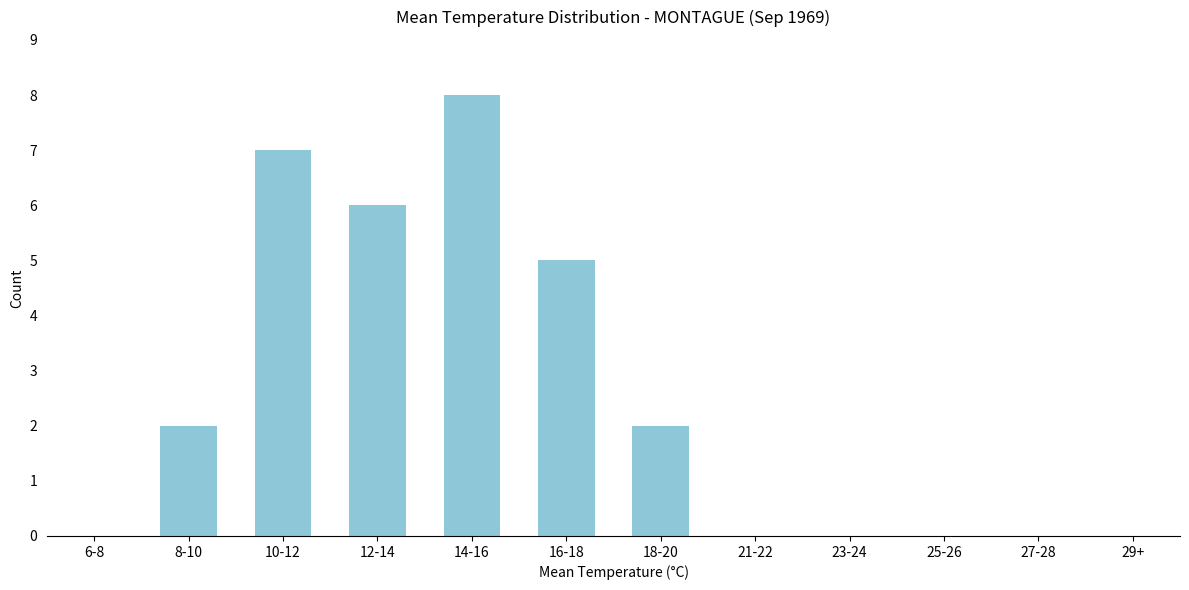

Reading right to left, list all the values displayed in this chart.

18-20=2	16-18=5	14-16=8	12-14=6	10-12=7	8-10=2	6-8=0